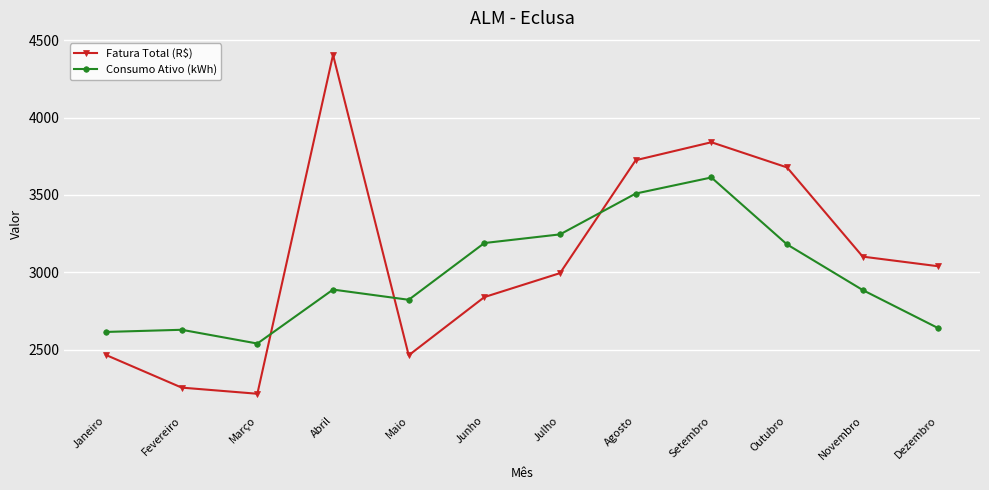

List the series in order of their overall mean, lowest first.

Consumo Ativo (kWh), Fatura Total (R$)